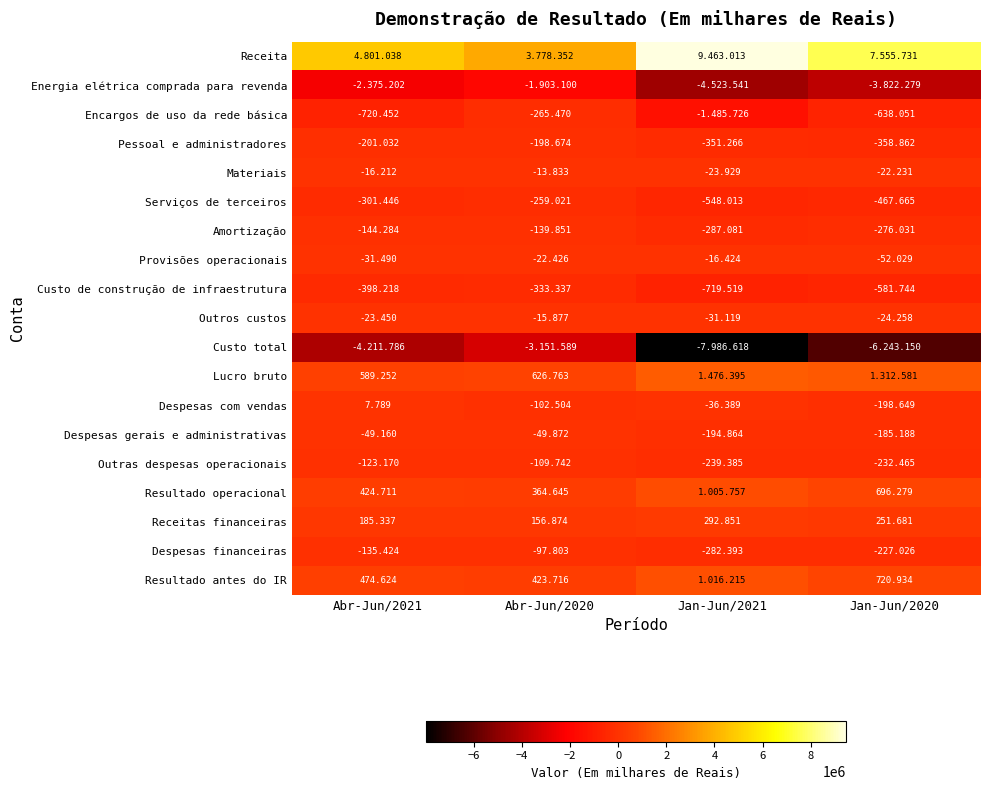

True or false: Outros custos has a value of -47334 at Jan-Jun/2021.

False